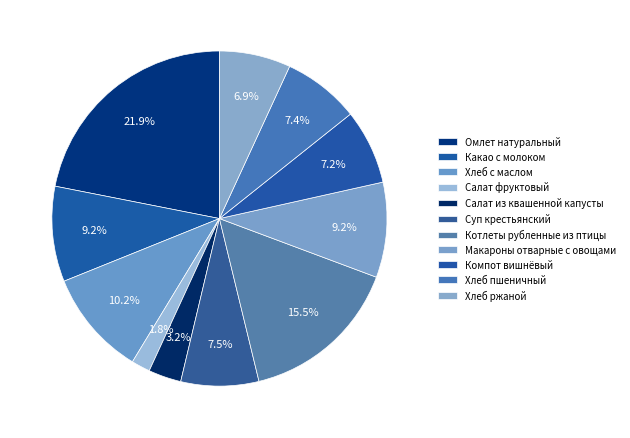

True or false: Суп крестьянский accounts for 8% of the total.

True